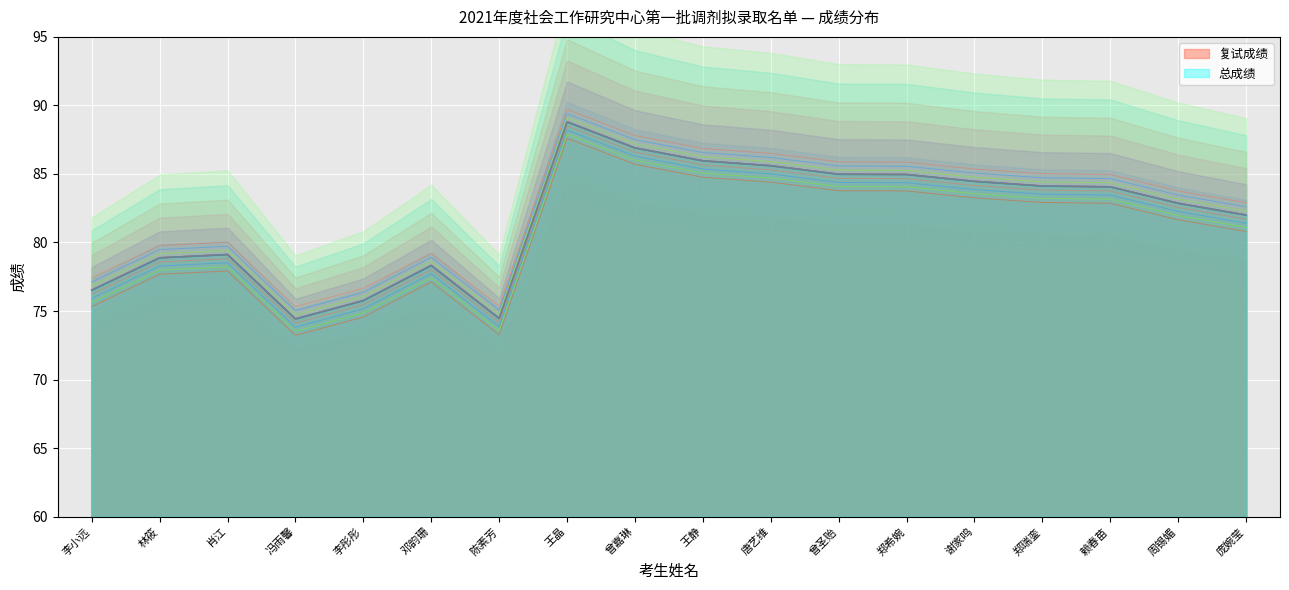

True or false: 复试成绩 and 总成绩 cross at least once.

False